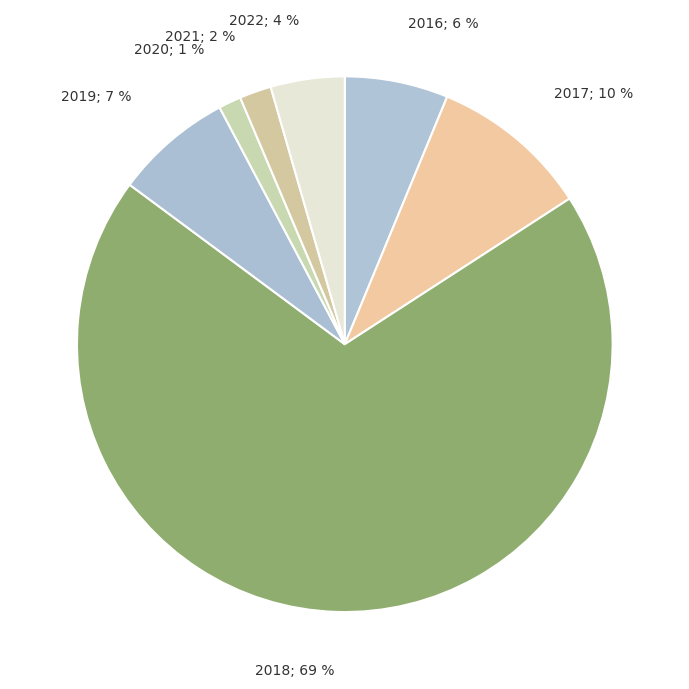

How many segments does this pie chart have?

7